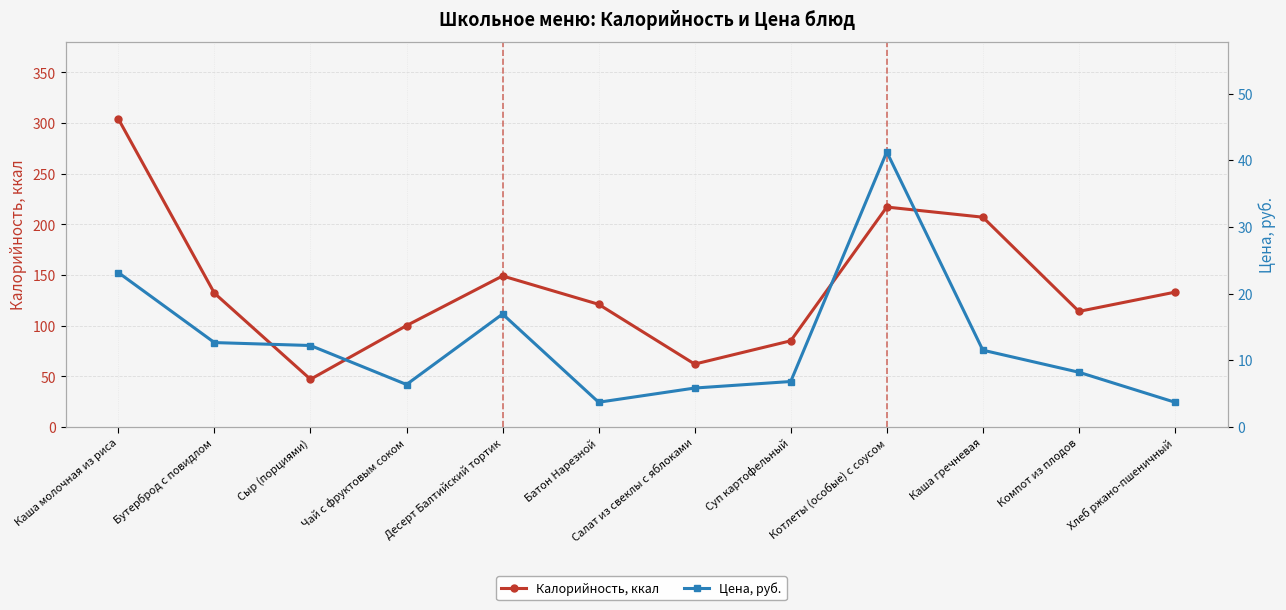

What is the sum of all Калорийность, ккал values?

1671.0